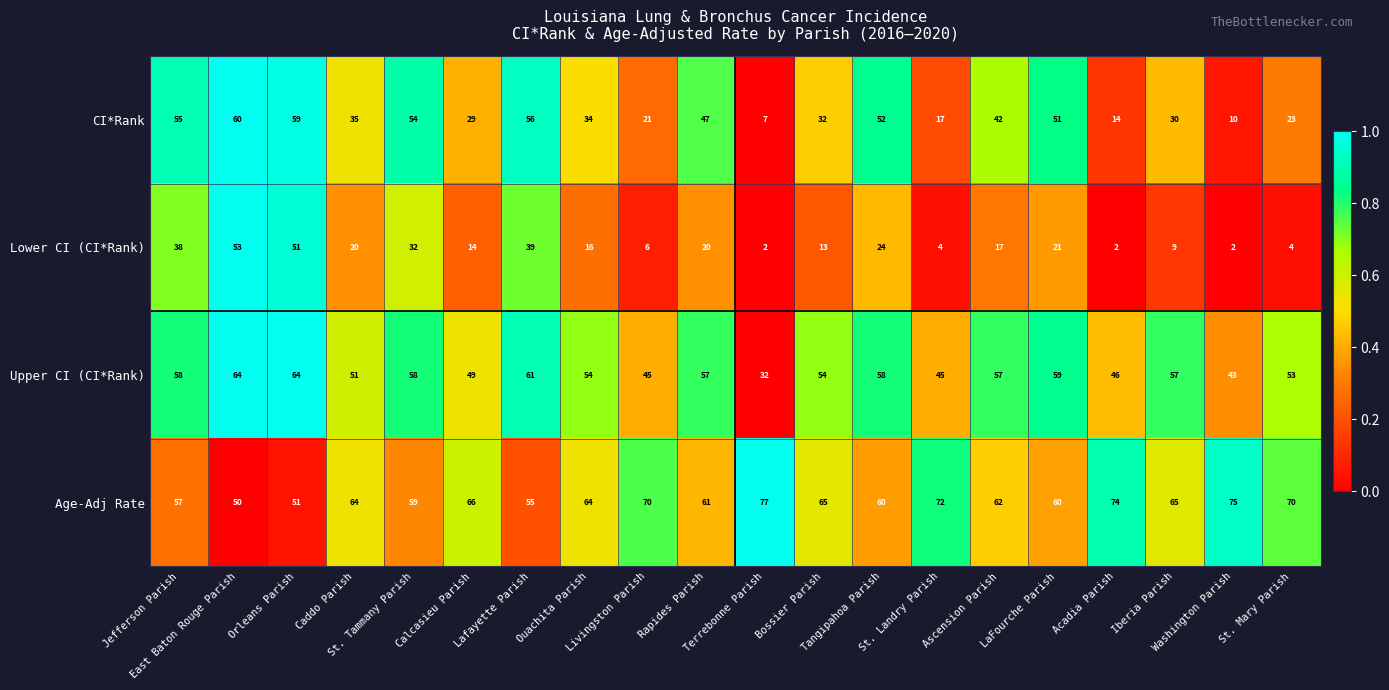

Rank the series by their maximum value, from lowest to highest.

Lower CI (CI*Rank), CI*Rank, Upper CI (CI*Rank), Age-Adj Rate